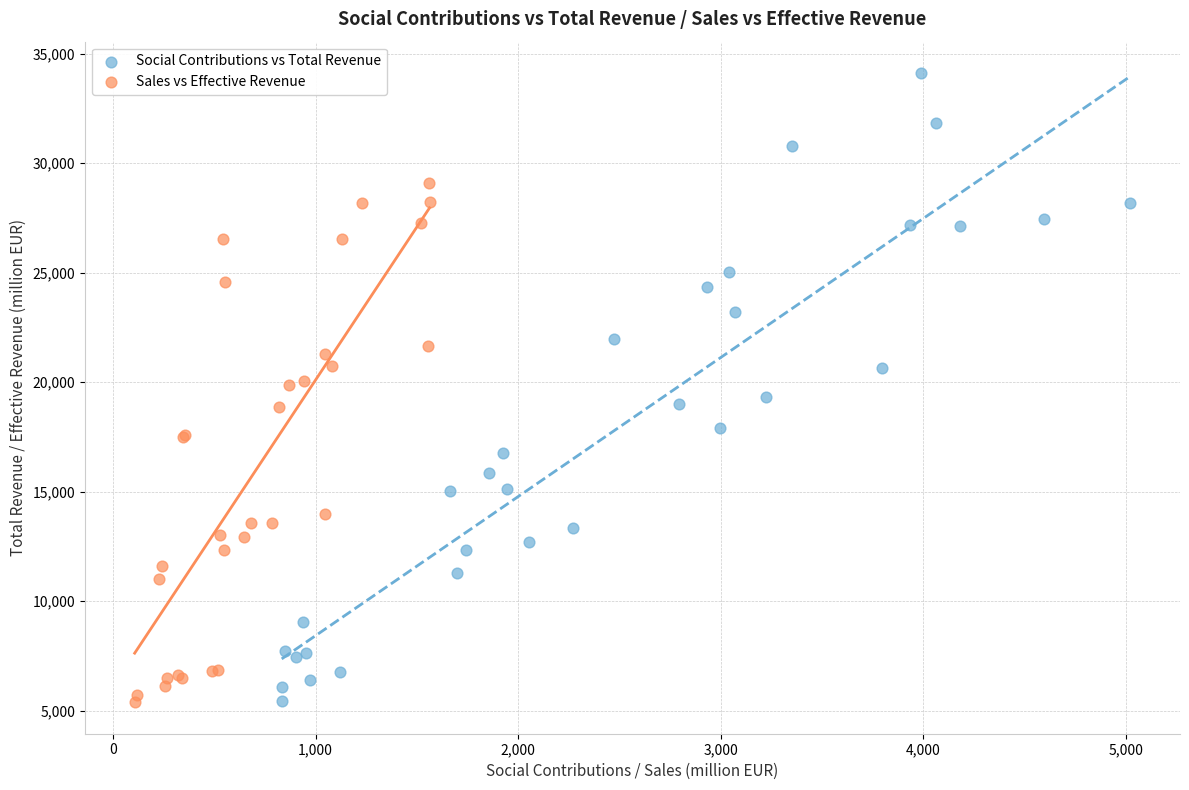

Which series has the largest Y range (max minus min)?

Social Contributions vs Total Revenue